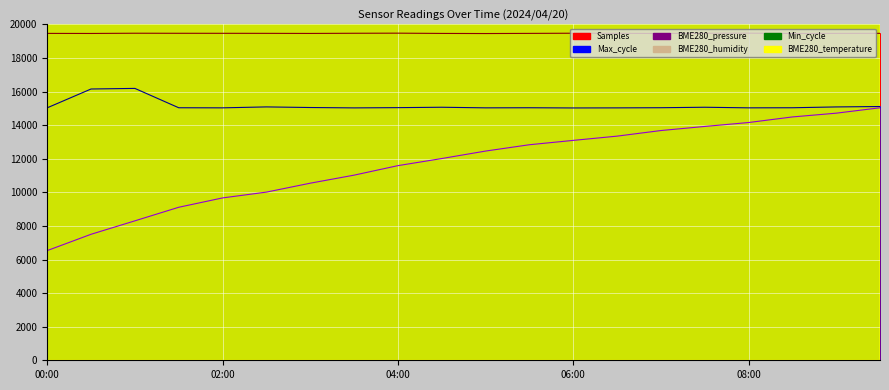

At which label is Samples closest to 19465?

02:30